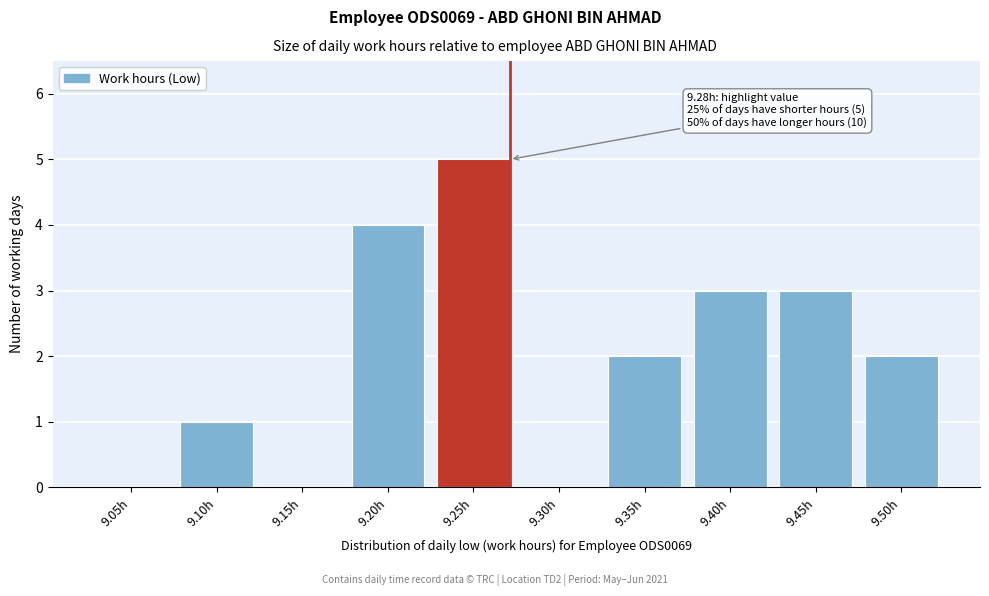

Reading left to right, transcribe all the data shown in this chart.

9.05h=0	9.10h=1	9.15h=0	9.20h=4	9.25h=5	9.30h=0	9.35h=2	9.40h=3	9.45h=3	9.50h=2